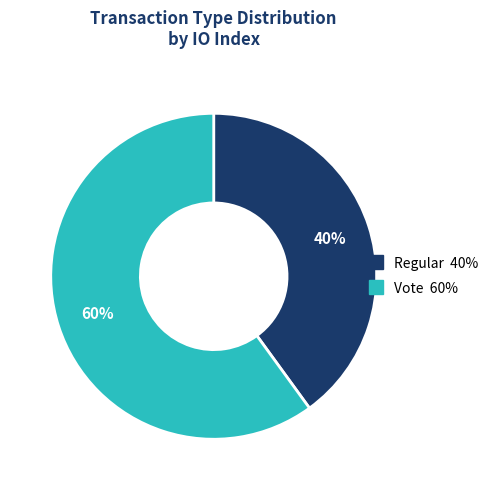

Is there a majority slice in this chart?

Yes